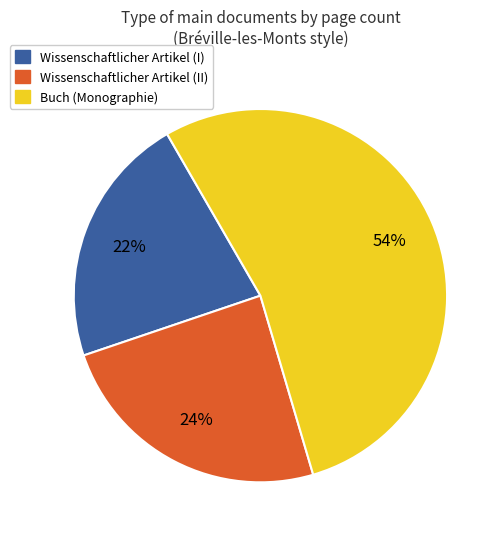

Is it true that Buch (Monographie) is 54% of the pie?

True